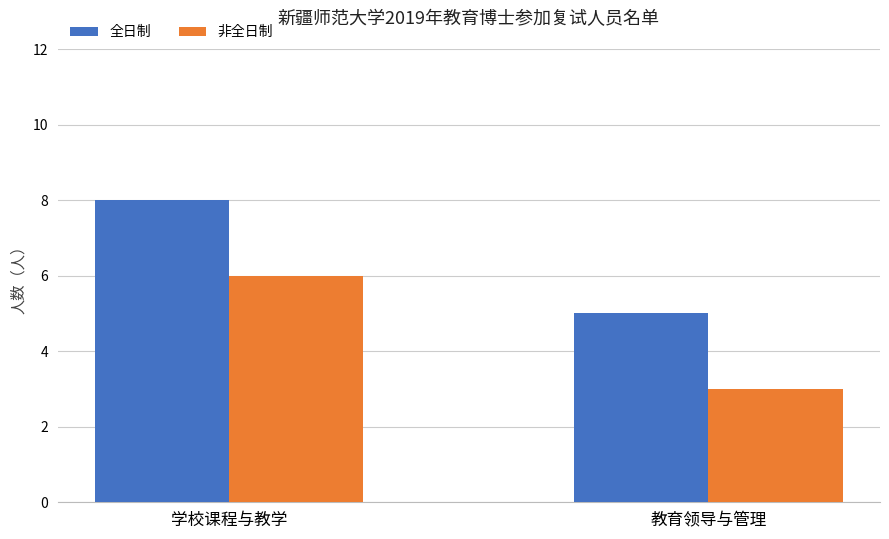

Rank the series by their average value, from lowest to highest.

非全日制, 全日制